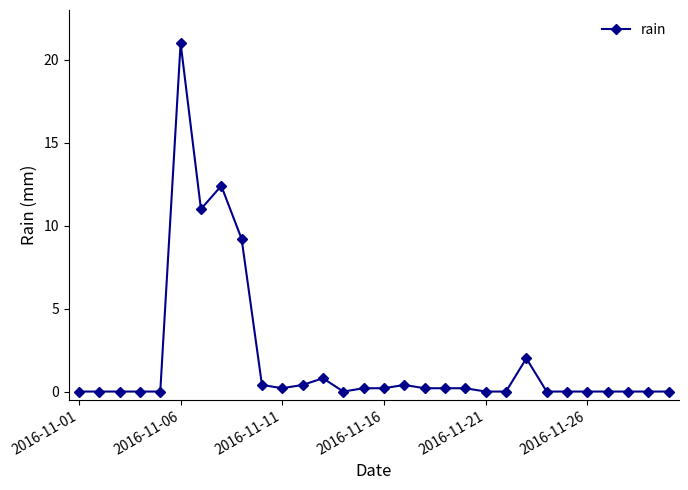

What is the greatest value displayed?

21.0